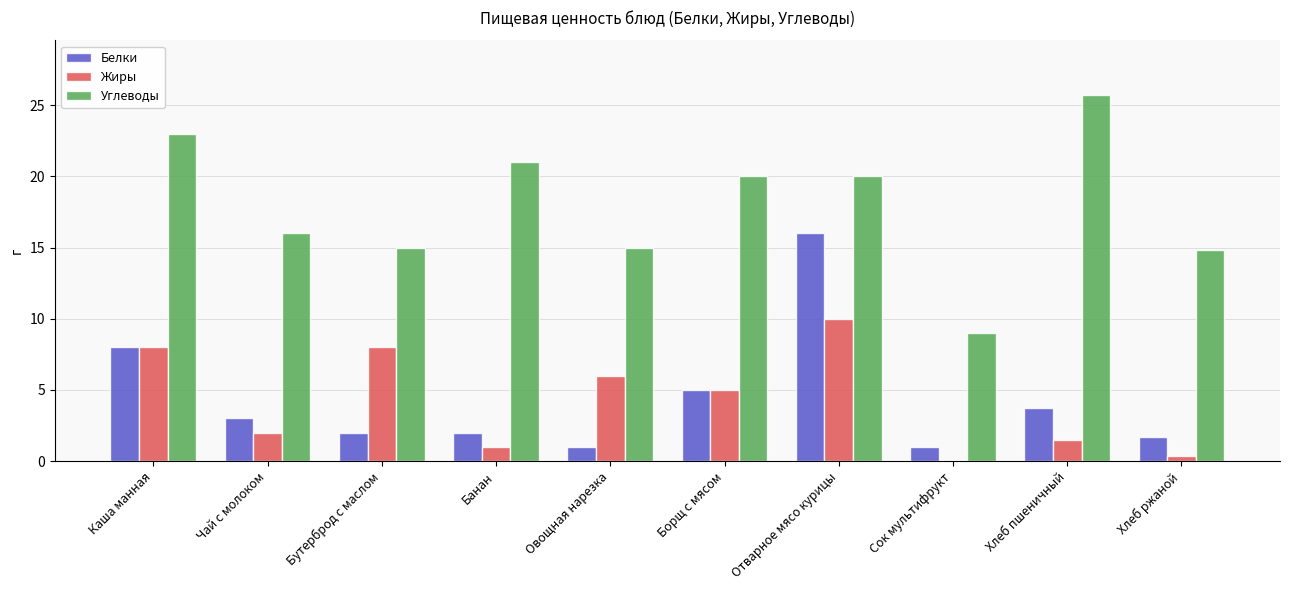

How many series are shown in this chart?

3